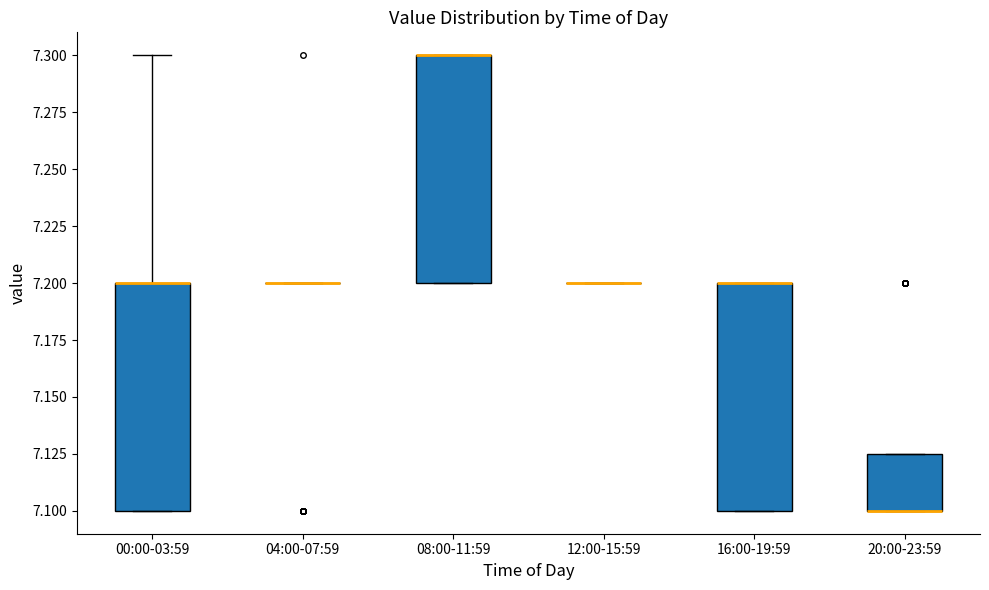

Reading left to right, transcribe this box plot: for each box, give where its median line is, the range the box spans, and where its two whiskers end, as read against the y-axis. The values are not printed on the chart, so give them approximately, as read against the axis.

00:00-03:59: median 7.200 (drawn on the box's upper edge), box 7.100 to 7.200, whiskers 7.100 to 7.300
04:00-07:59: box collapsed to a line at 7.200, whiskers 7.200 to 7.200
08:00-11:59: median 7.300 (drawn on the box's upper edge), box 7.200 to 7.300, whiskers 7.200 to 7.300
12:00-15:59: box collapsed to a line at 7.200, whiskers 7.200 to 7.200
16:00-19:59: median 7.200 (drawn on the box's upper edge), box 7.100 to 7.200, whiskers 7.100 to 7.200
20:00-23:59: median 7.100 (drawn on the box's lower edge), box 7.100 to 7.125, whiskers 7.100 to 7.125